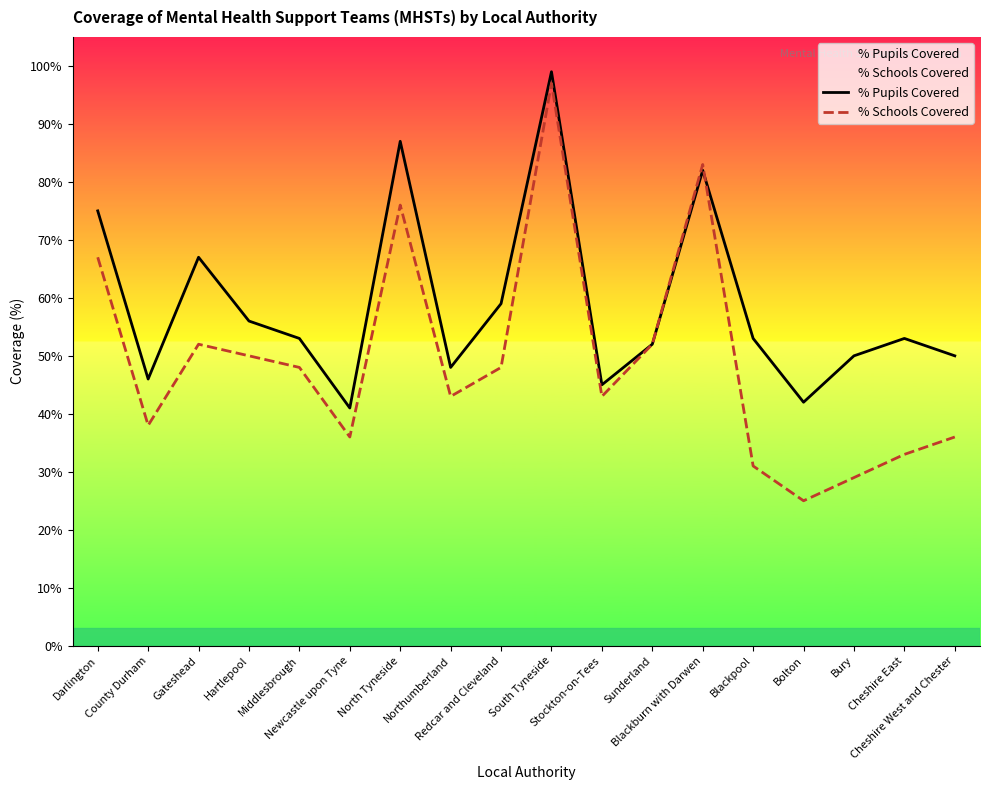

What are all the series names shown in the legend?

% Pupils Covered, % Schools Covered